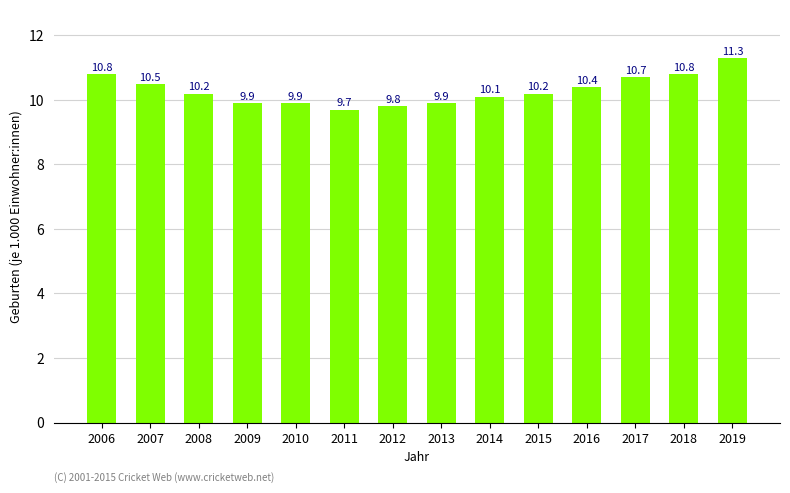

How many values exceed 10?

9